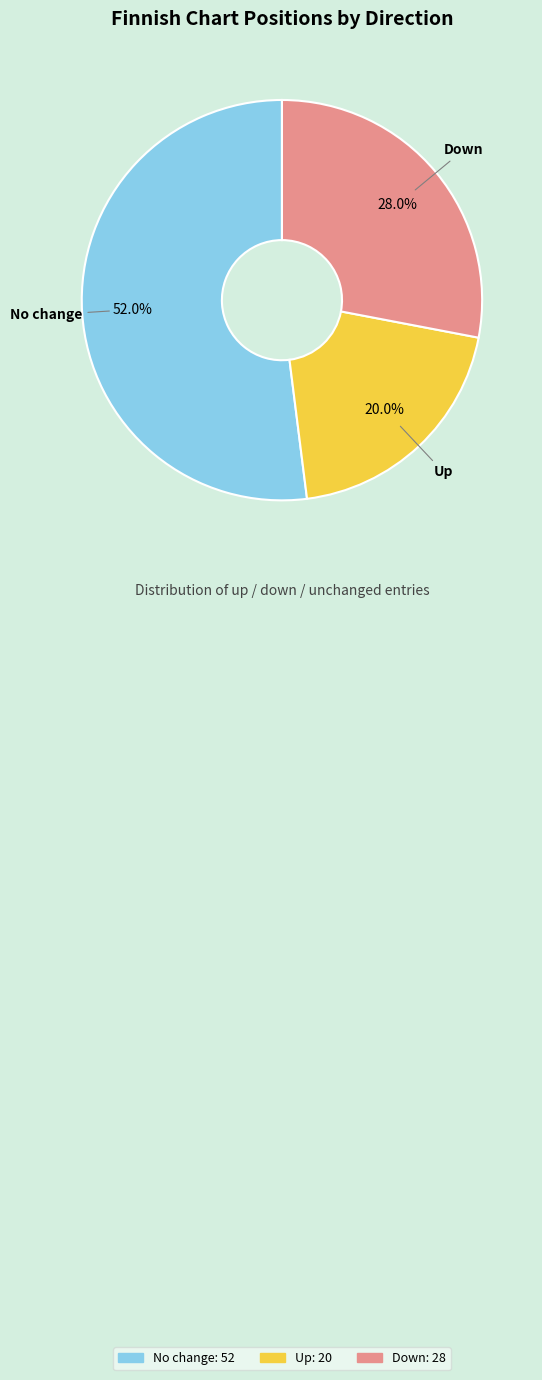

Is there a majority slice in this chart?

Yes